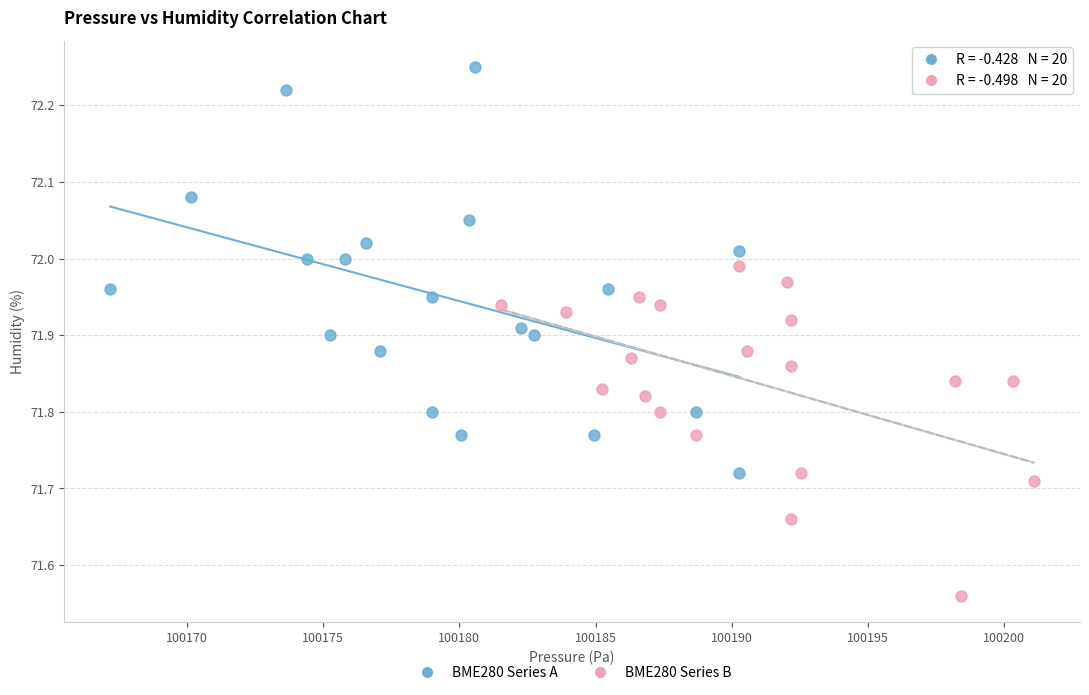

What are all the series names shown in the legend?

BME280 Series A, BME280 Series B